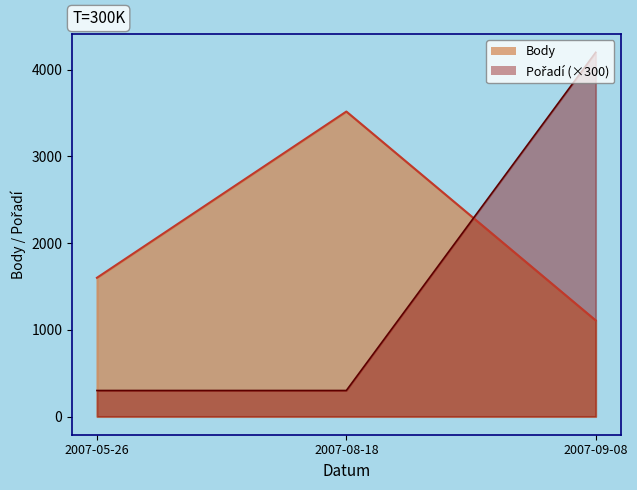

What is the minimum value shown in the chart?

300